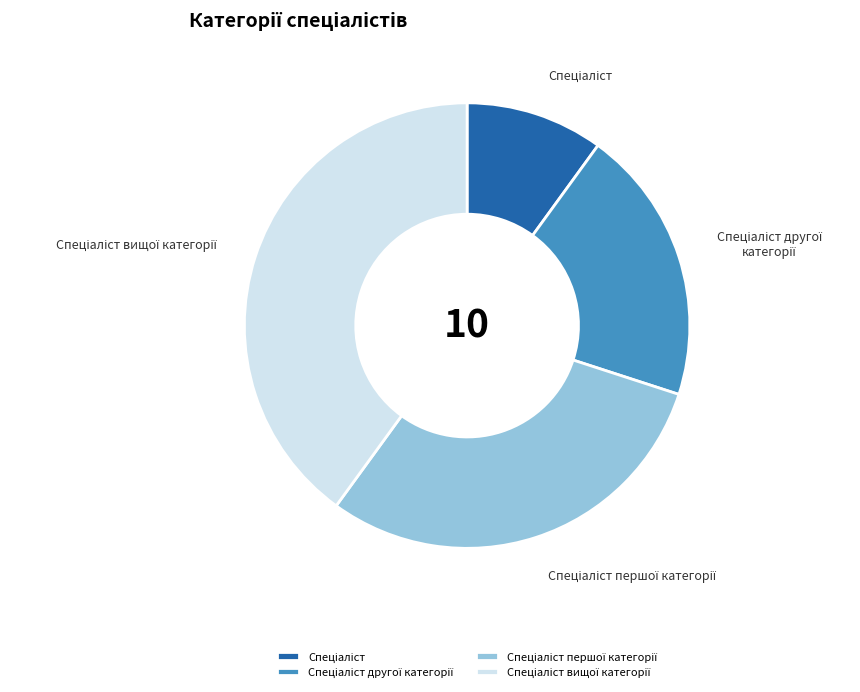

Does any single category account for the majority?

No